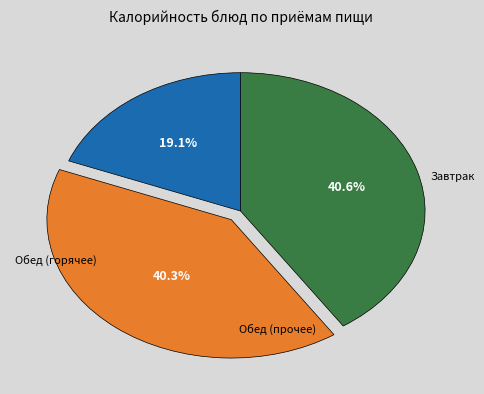

Does any single category account for the majority?

No